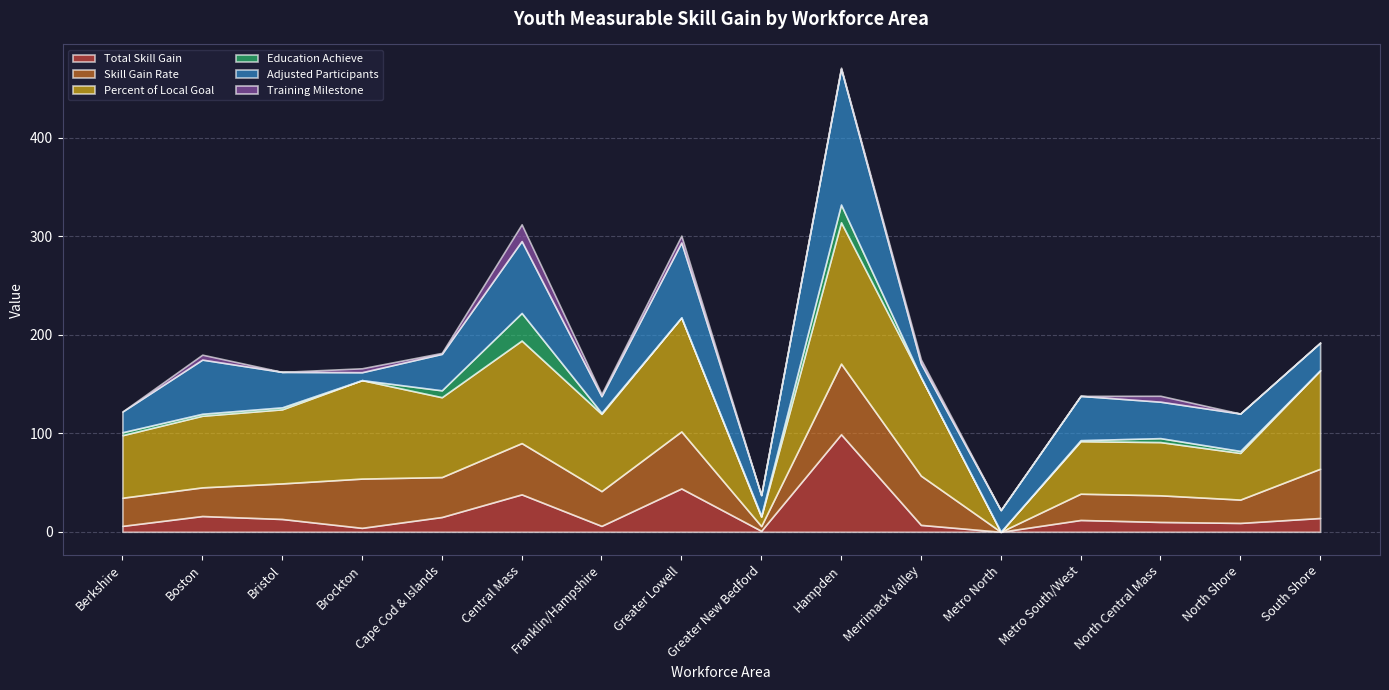

What is the sum of the Education Achieve values at Bristol and Metro North?

2.0